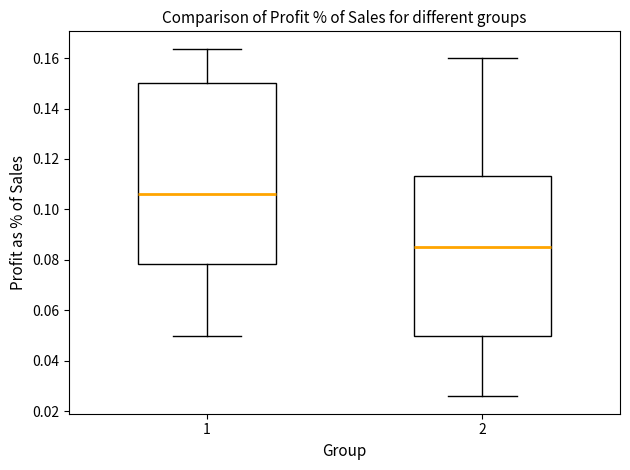

Which box has the highest median line?

1